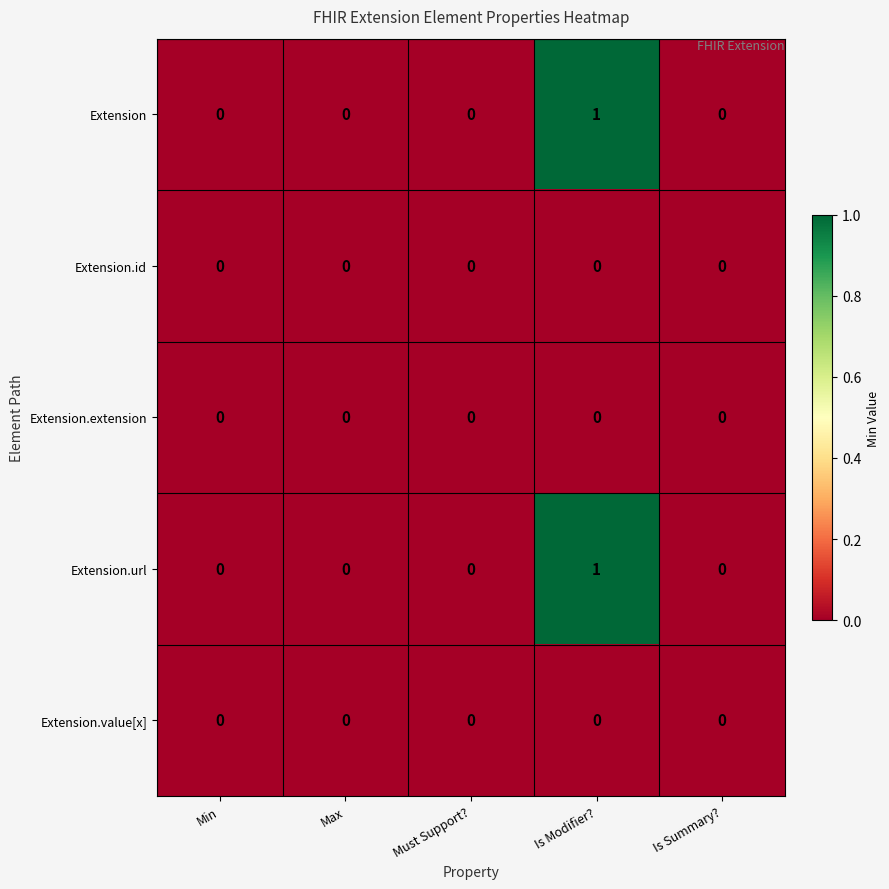

The Extension.url series shows 1 at Is Modifier?. True or false?

True